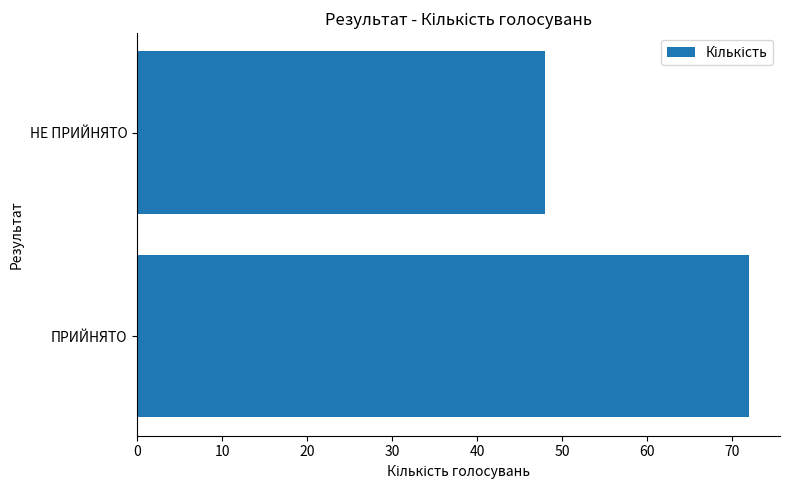

Is it true that the value at ПРИЙНЯТО is 103?

False